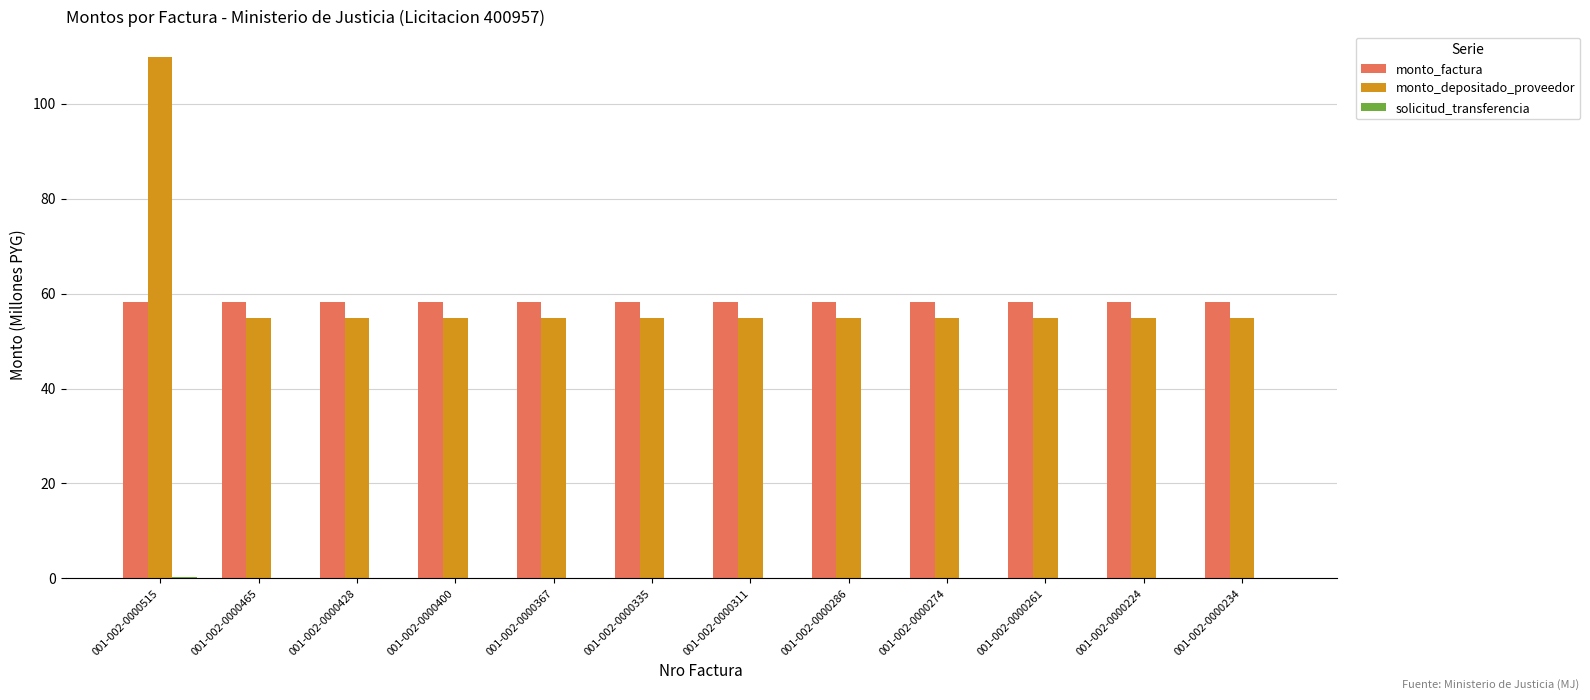

Between 001-002-0000515 and 001-002-0000335, which series saw the biggest shift?

monto_depositado_proveedor